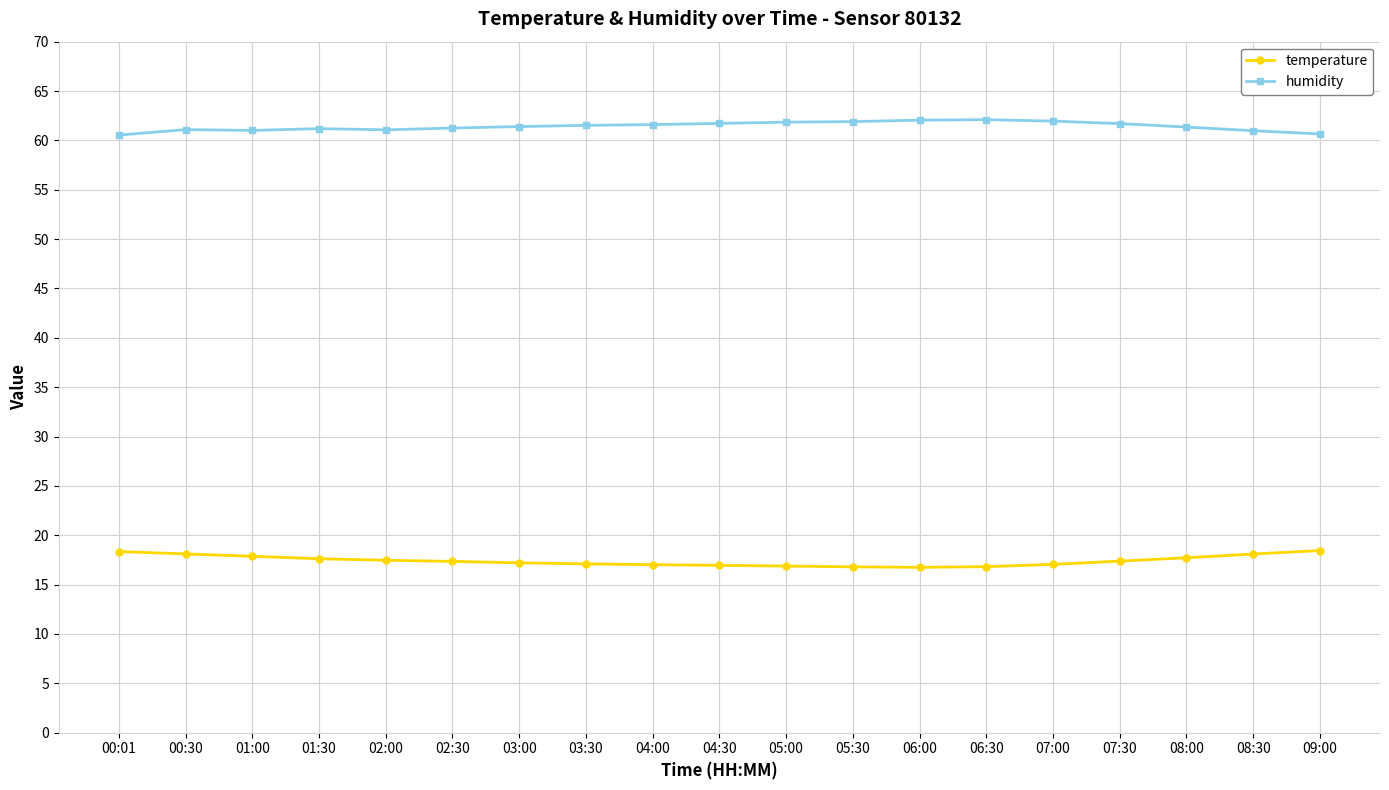

The temperature series shows 16.8 at 05:30. True or false?

True